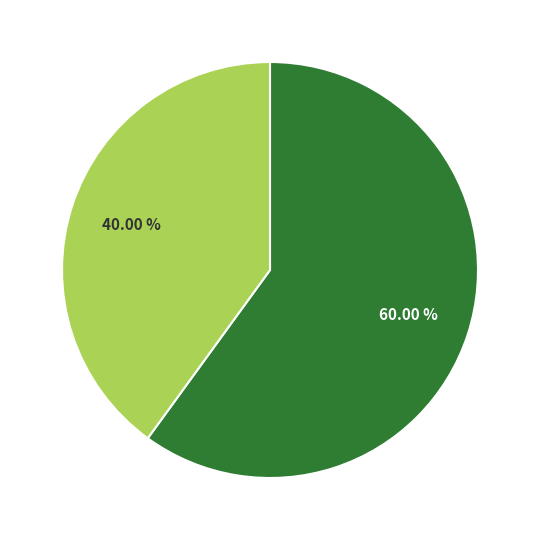

Does any single category account for the majority?

Yes